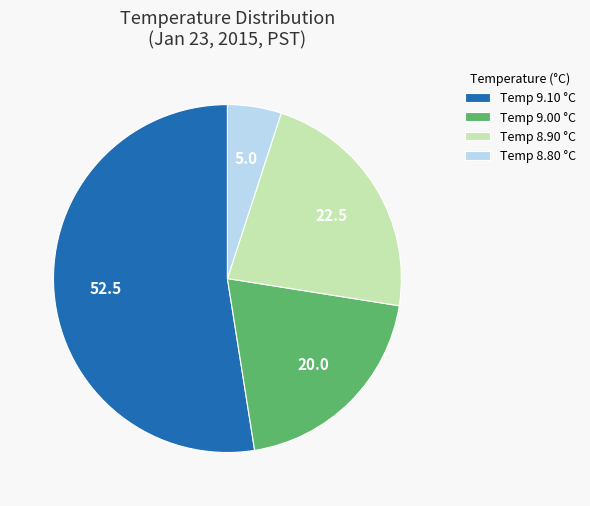

Is it true that Temp 8.80 °C is 10% of the pie?

False